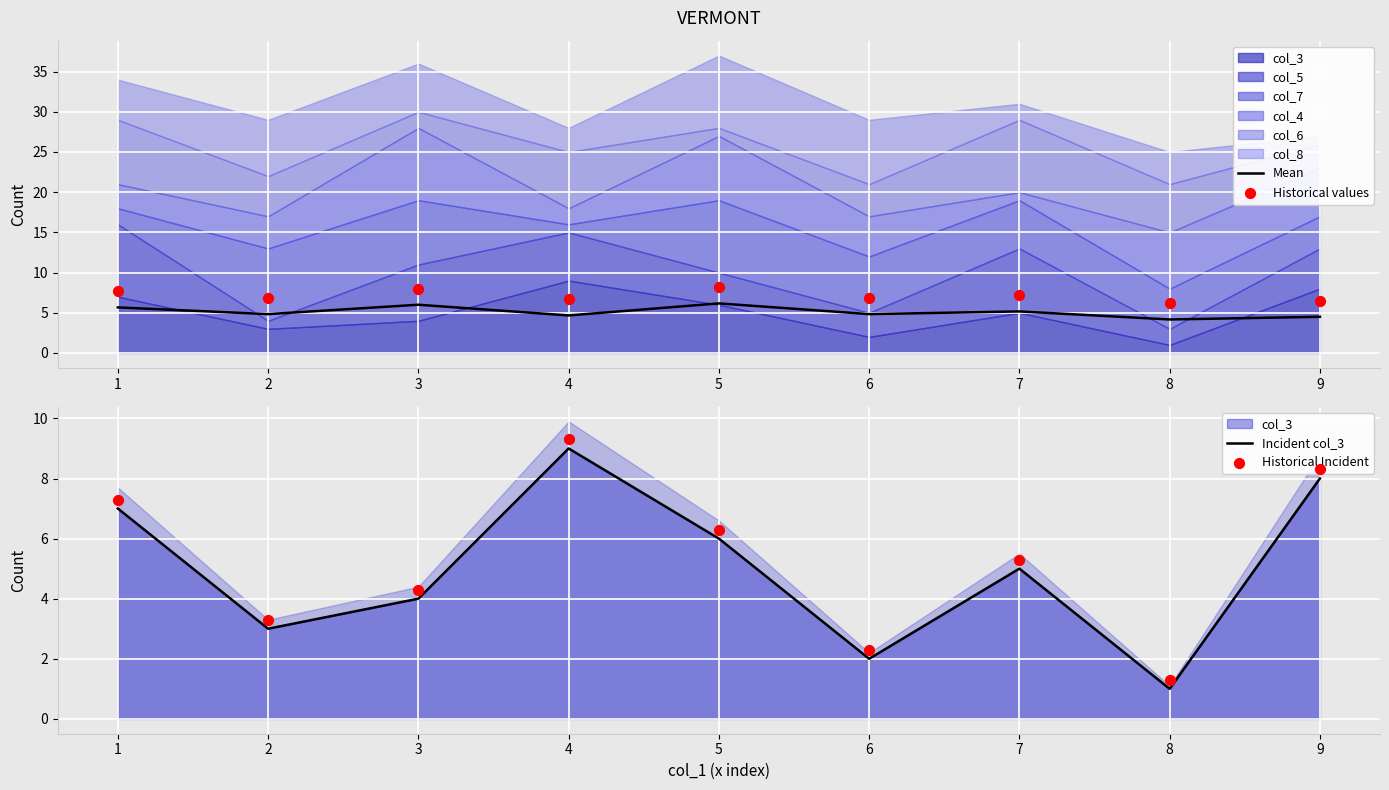

Is it true that Mean equals 4.2 at 8?

True